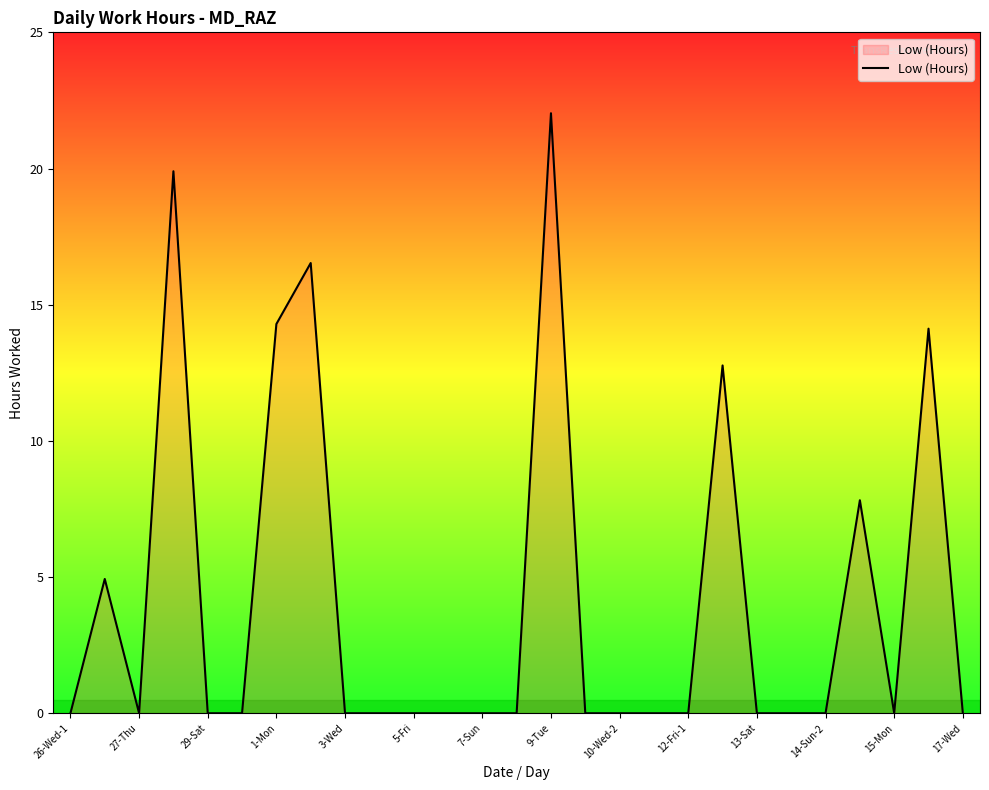

What is the maximum value shown in the chart?

22.0